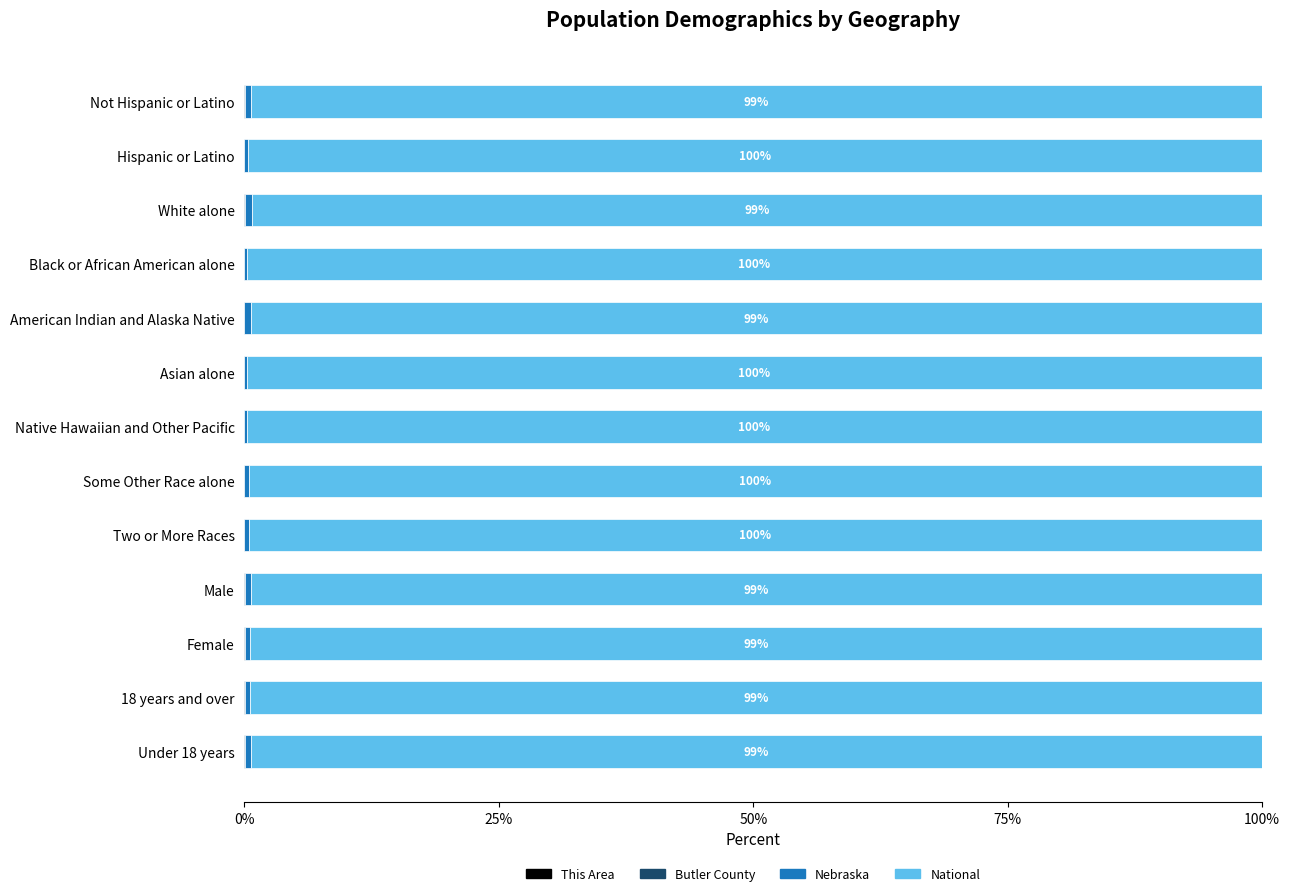

How many series are shown in this chart?

4